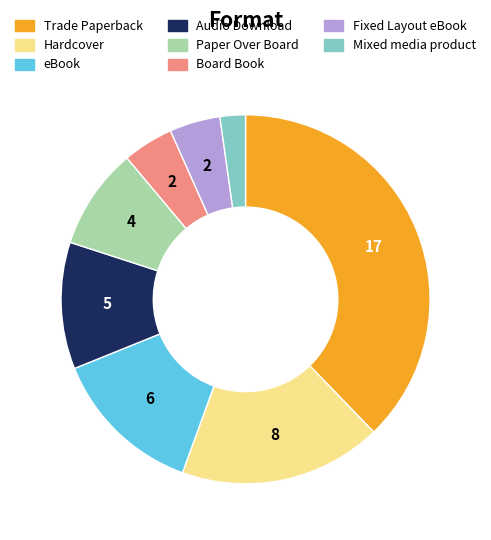

Is the sum of Audio Download and Mixed media product greater than half?

No